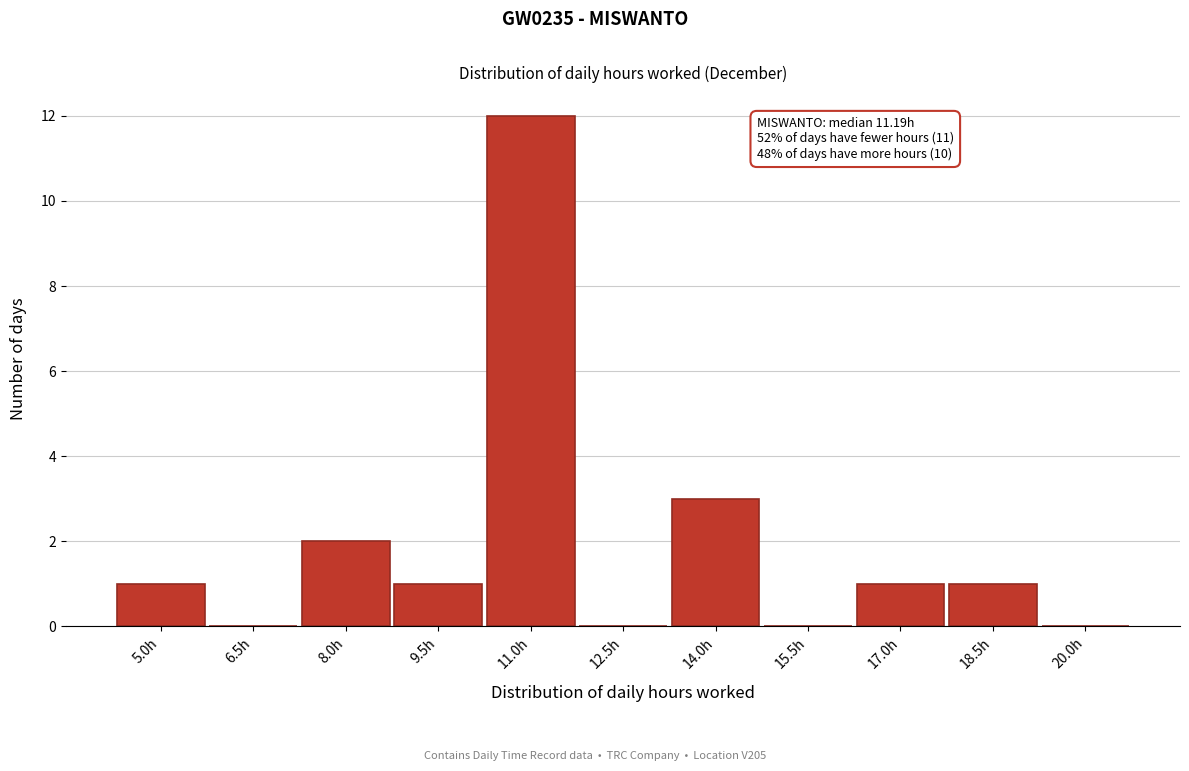

Reading left to right, list all the values displayed in this chart.

5.0h=1	6.5h=0	8.0h=2	9.5h=1	11.0h=12	12.5h=0	14.0h=3	15.5h=0	17.0h=1	18.5h=1	20.0h=0